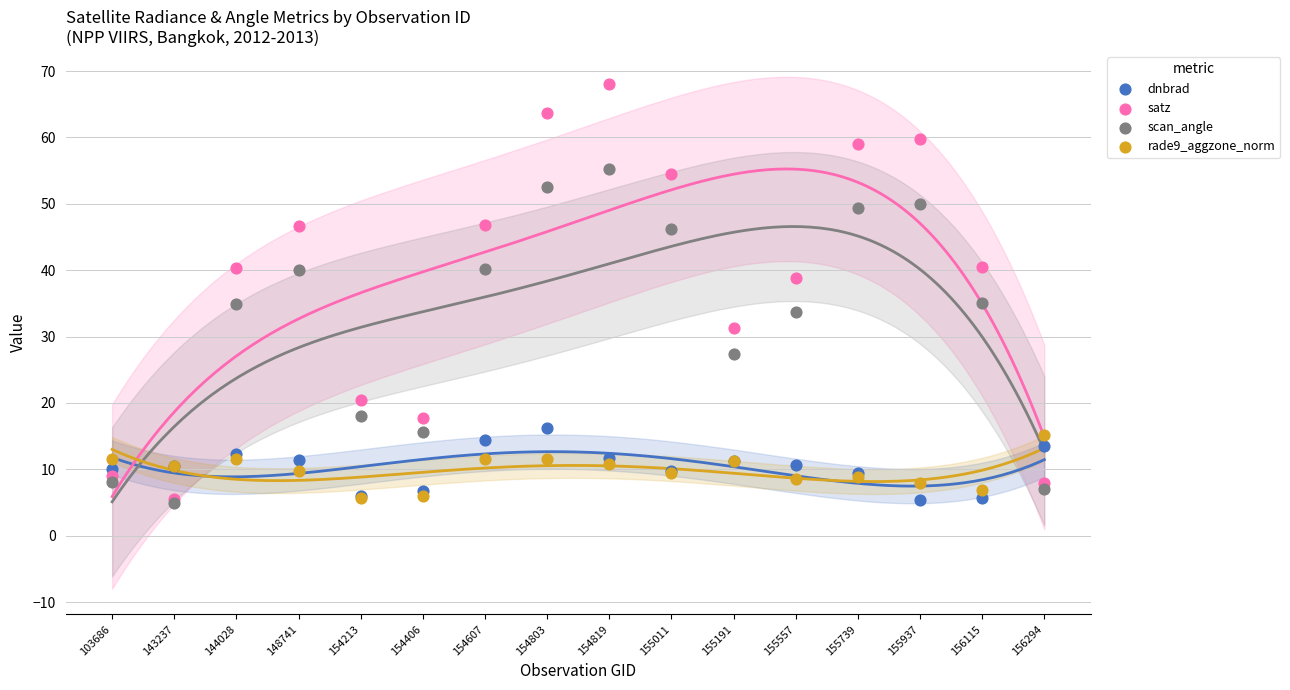

Which series reaches the maximum Y coordinate?

satz